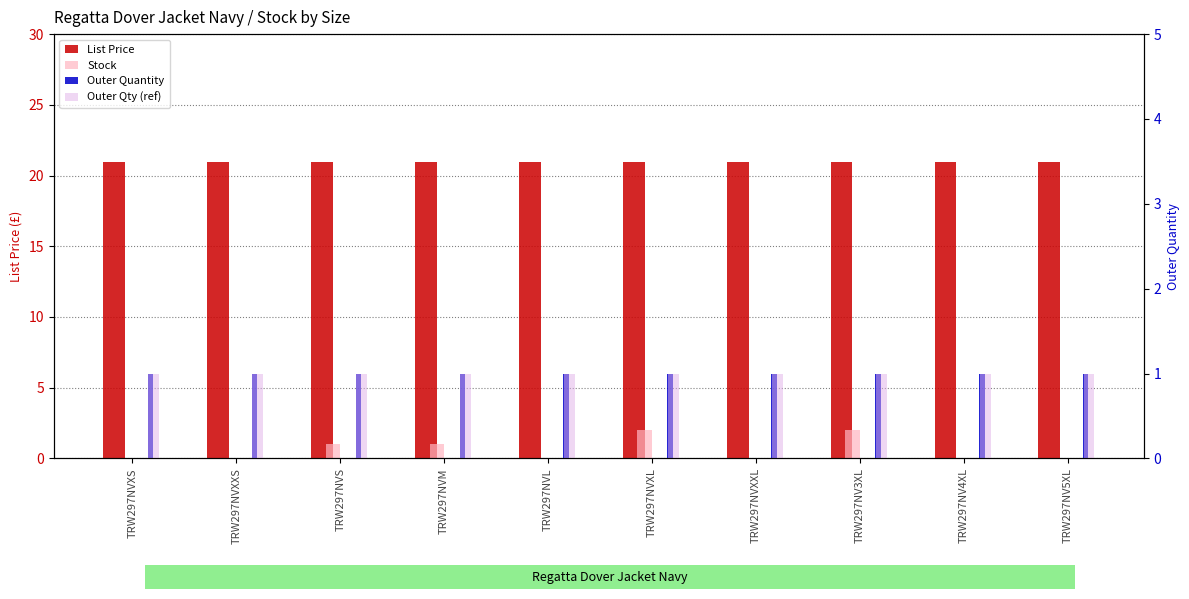

What is the maximum value shown in the chart?

20.9